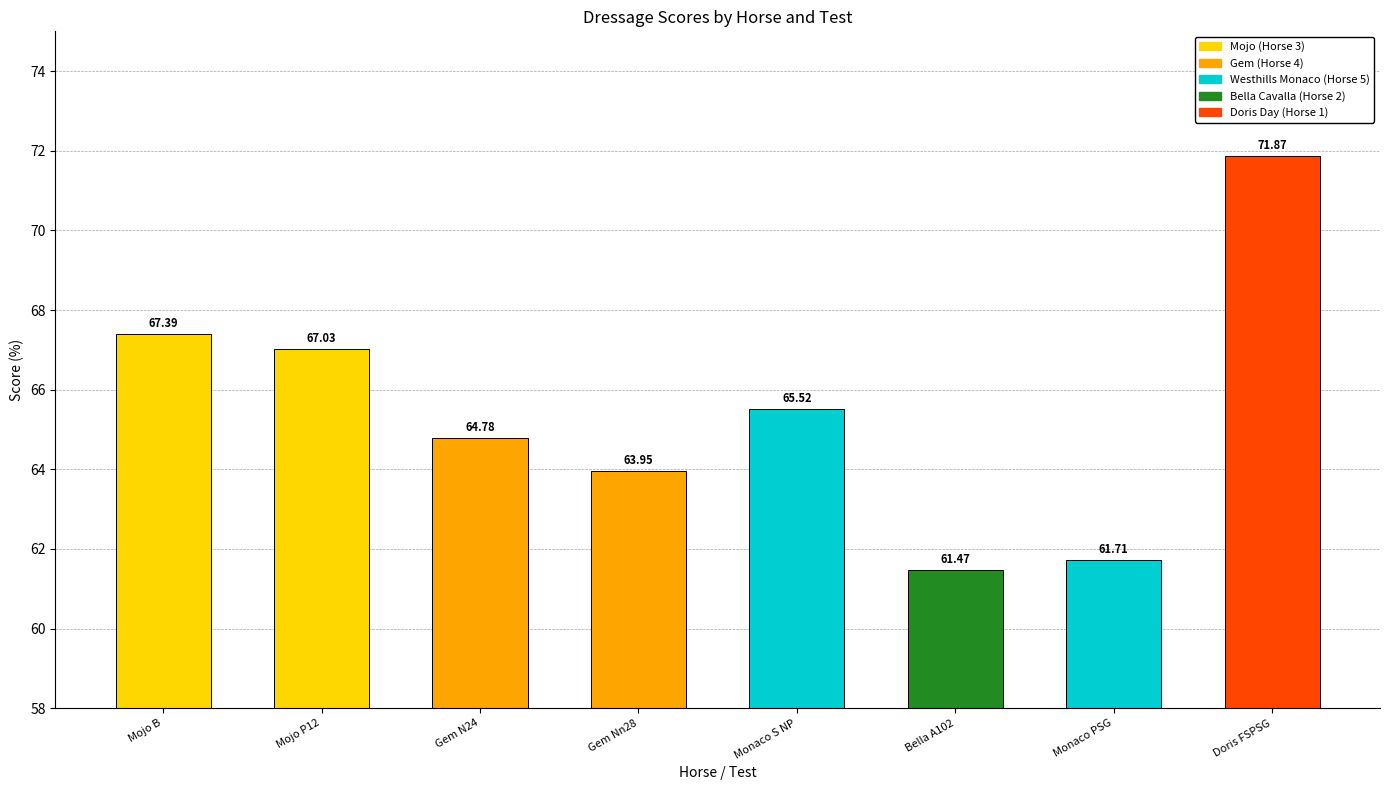

Is it true that the value at Bella A102 is 61.5?

True